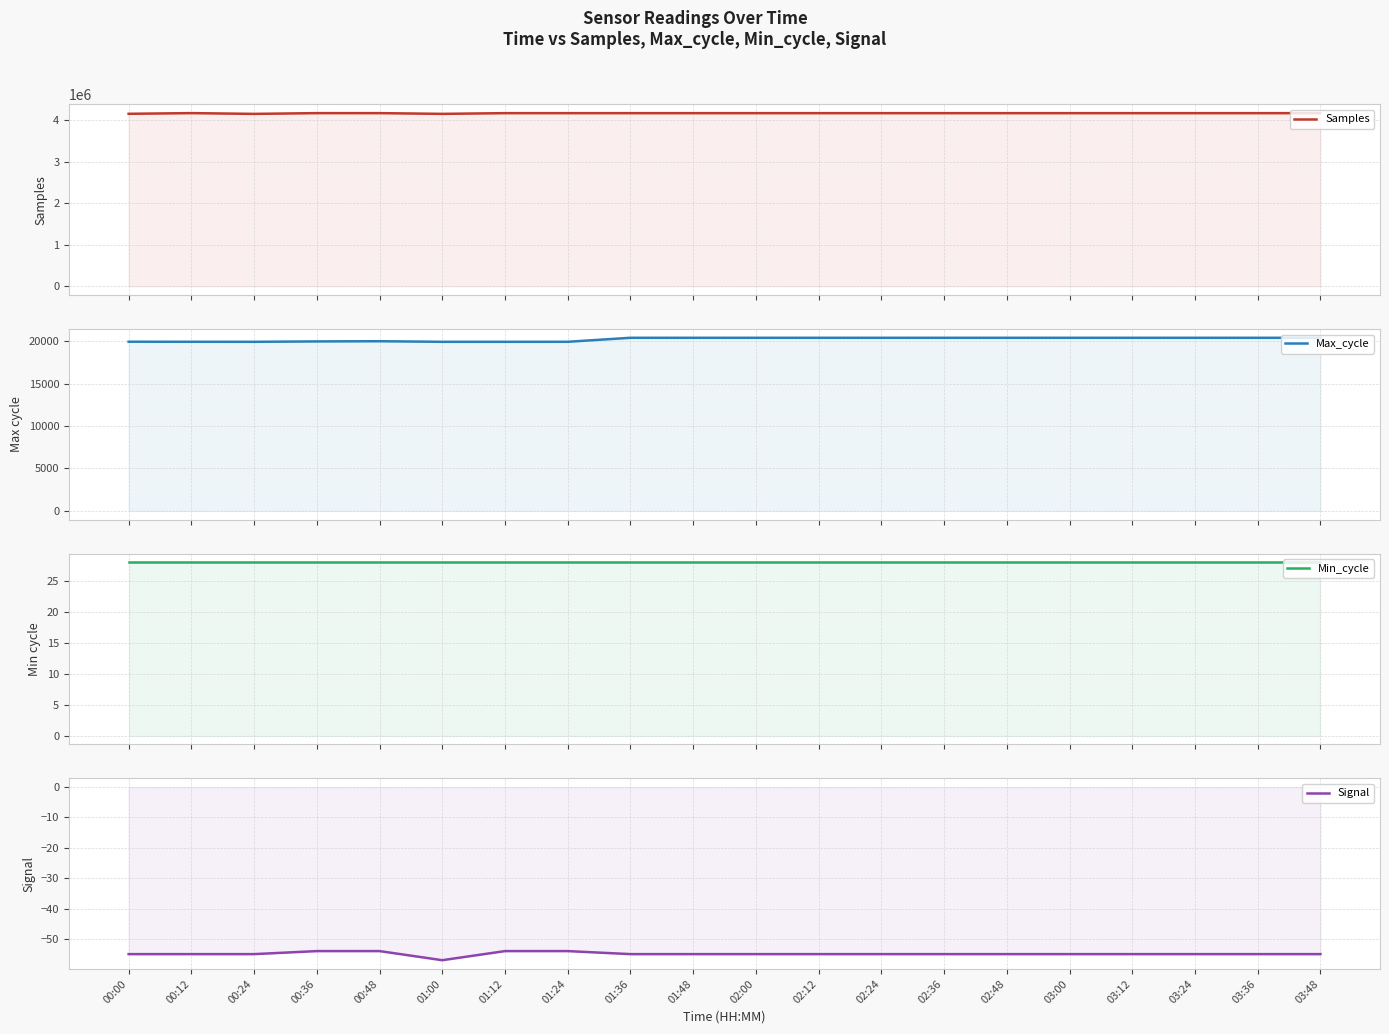

Between 01:00 and 03:48, which series saw the biggest shift?

Samples